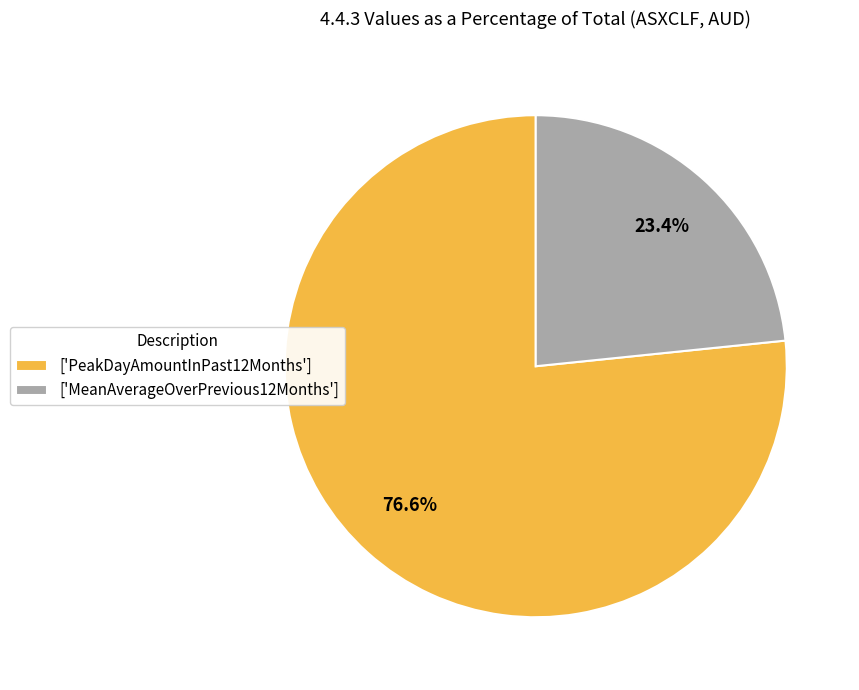

Does ['PeakDayAmountInPast12Months'] account for over 50% of the chart?

Yes